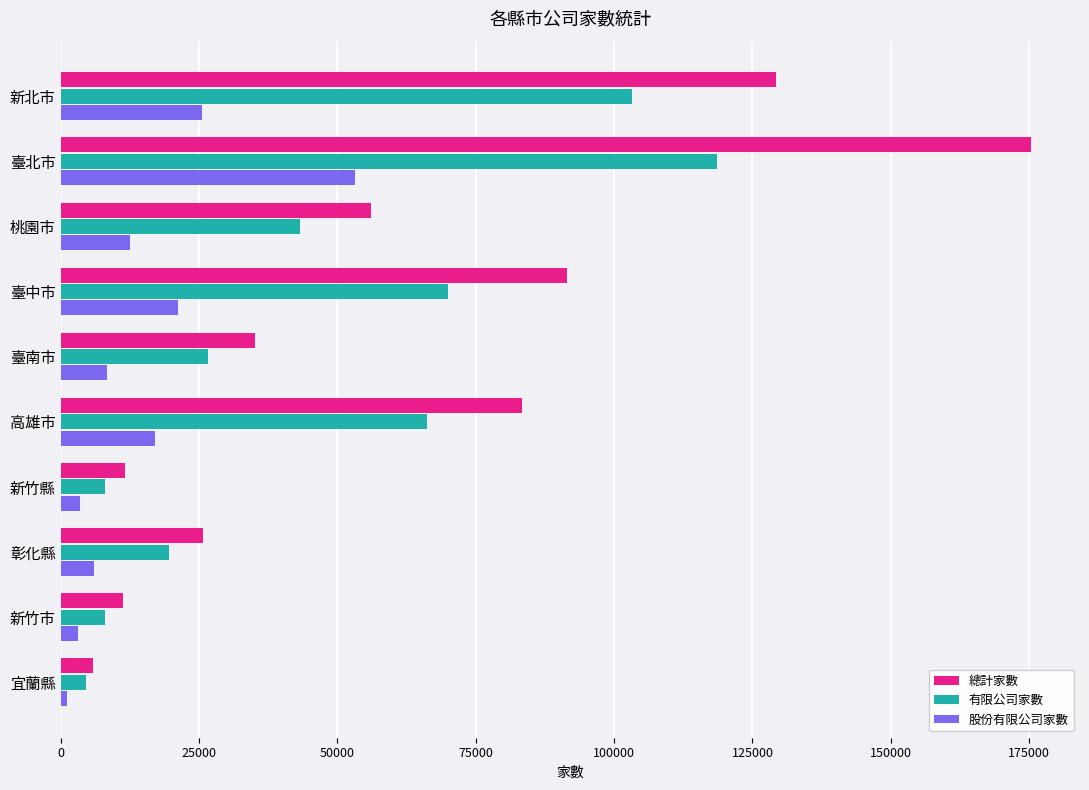

Which series has the widest spread of values?

總計家數